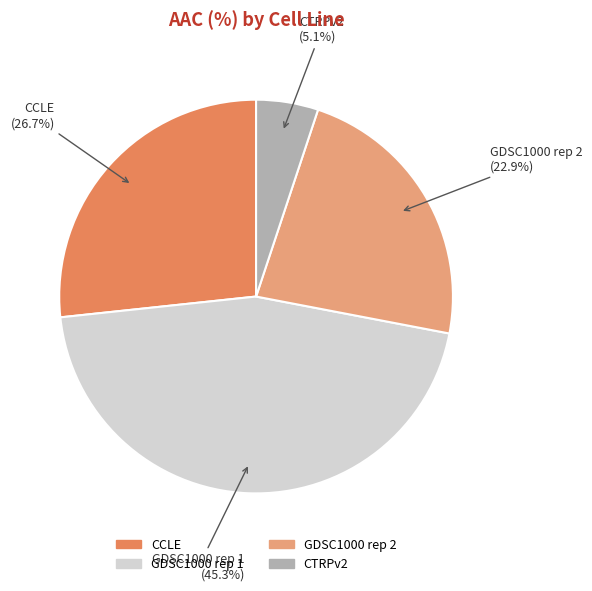

What portion of the pie excludes CCLE?

73.3%